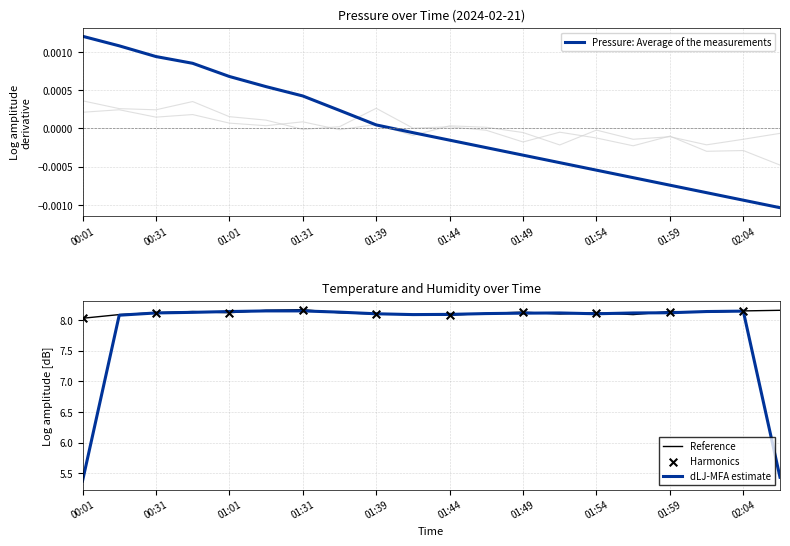

Which series contains the lowest Y value?

pressure